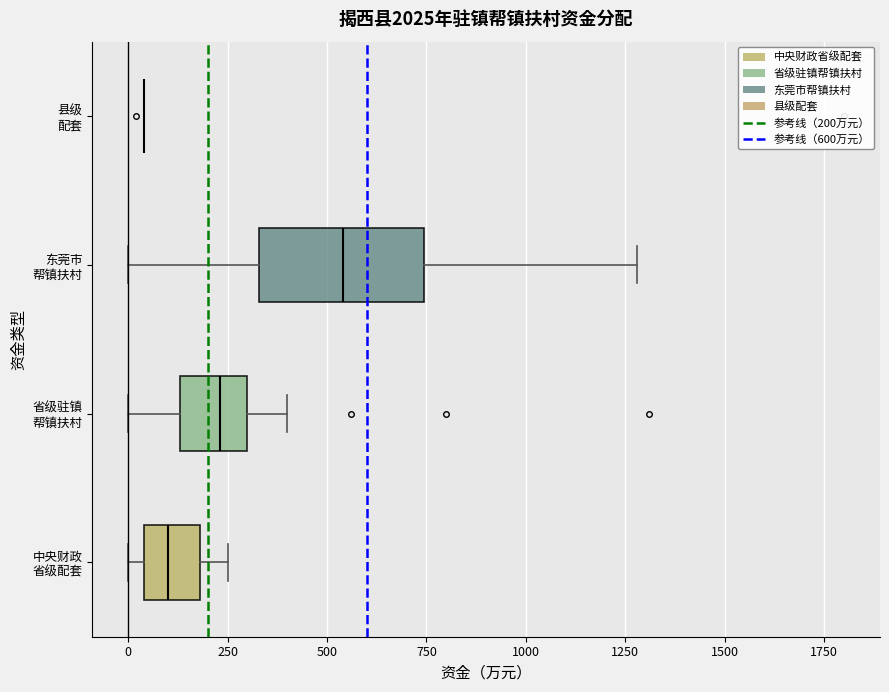

Comparing the boxes themselves (not the whiskers), which one is the widest?

东莞市 帮镇扶村